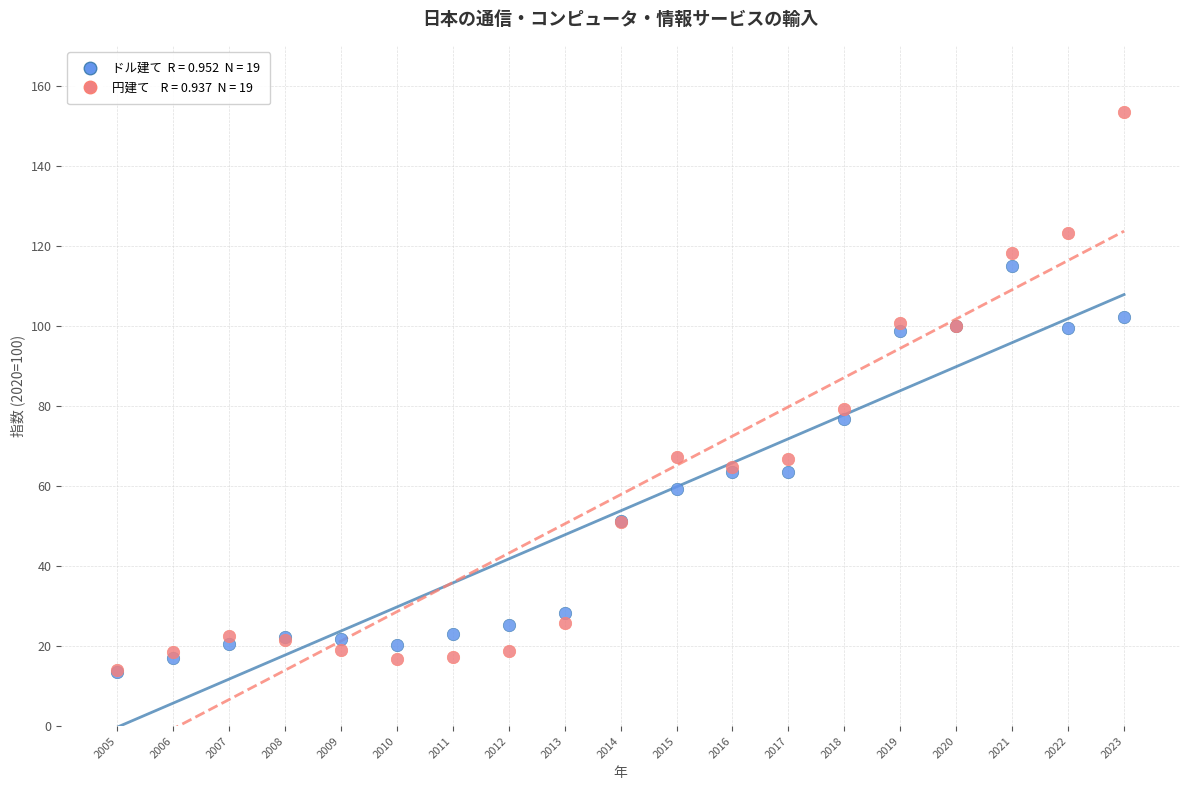

Across all series, what Y value is closest to 83?

79.2